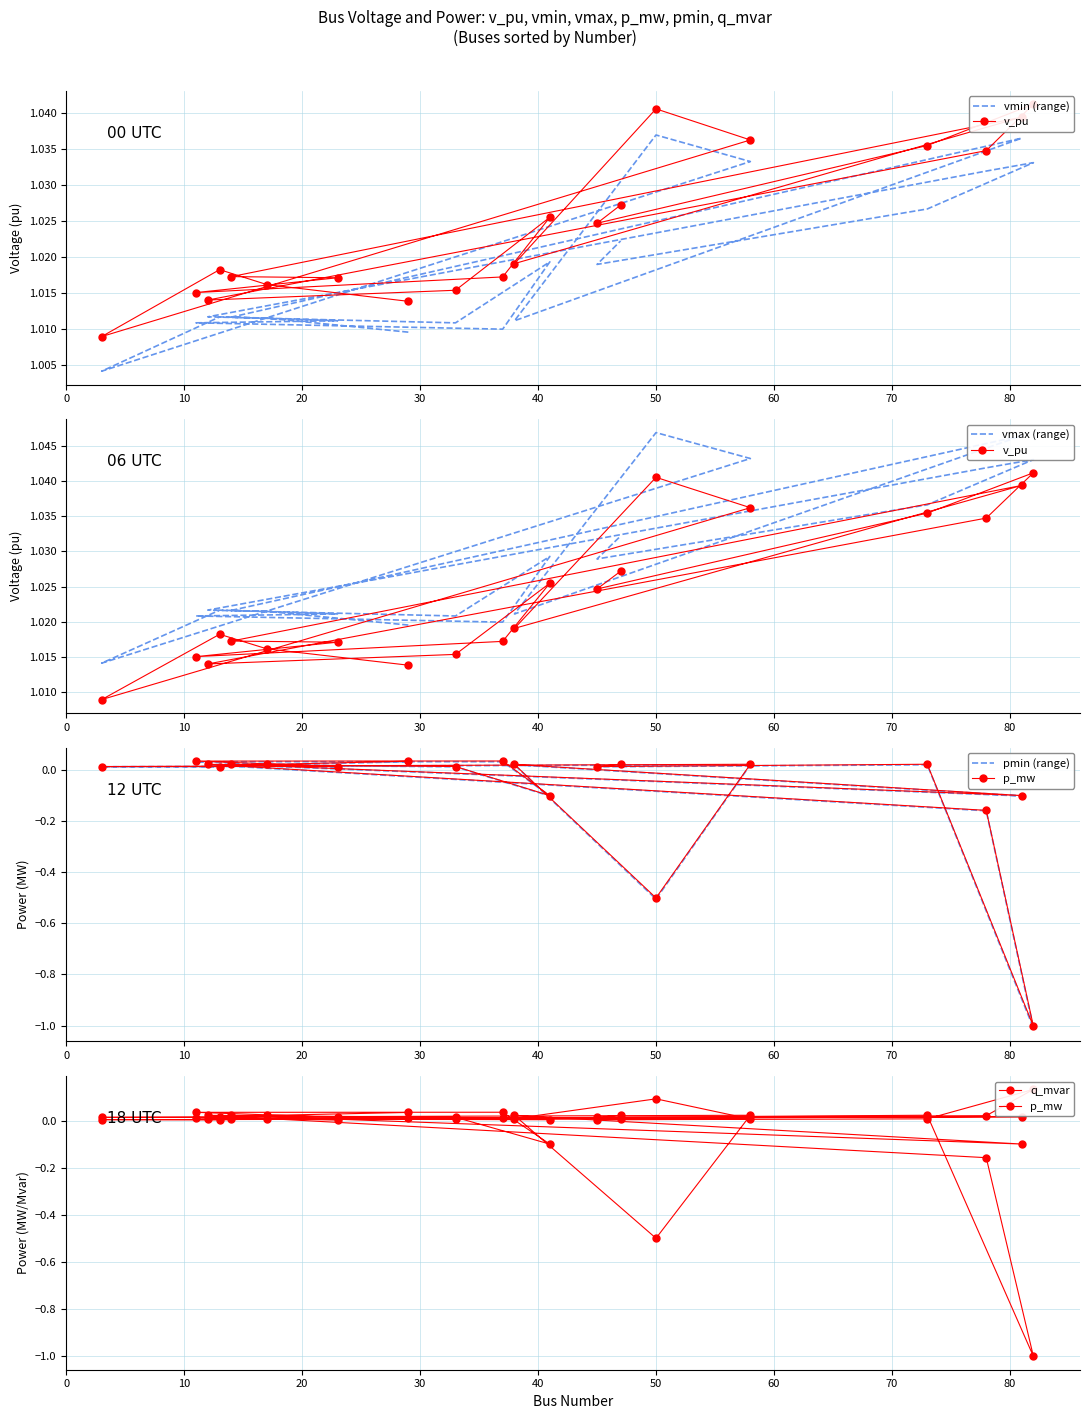

Reading left to right, list all the values displayed in this chart.

vmin (range): 1.0	1.0	1.0	1.0	1.0	1.0	1.0	1.0	1.0	1.0	1.0	1.0	1.0	1.0	1.0	1.0	1.0	1.0	1.0	1.0
v_pu: 1.0	1.0	1.0	1.0	1.0	1.0	1.0	1.0	1.0	1.0	1.0	1.0	1.0	1.0	1.0	1.0	1.0	1.0	1.0	1.0
vmax (range): 1.0	1.0	1.0	1.0	1.0	1.0	1.0	1.0	1.0	1.0	1.0	1.0	1.0	1.0	1.0	1.0	1.0	1.0	1.0	1.0
pmin (range): 0.0	0.0	0.0	0.0	0.0	-0.5	0.0	-0.1	0.0	0.0	0.0	0.0	-0.1	0.0	0.0	-0.2	-1.0	0.0	0.0	0.0
p_mw: 0.0	0.0	0.0	0.0	0.0	-0.5	0.0	-0.1	0.0	0.0	0.0	0.0	-0.1	0.0	0.0	-0.2	-1.0	0.0	0.0	0.0
q_mvar: 0.0	0.0	0.0	0.0	0.0	0.1	0.0	0.0	0.0	0.0	0.0	0.0	0.0	0.0	0.0	0.0	0.1	0.0	0.0	0.0